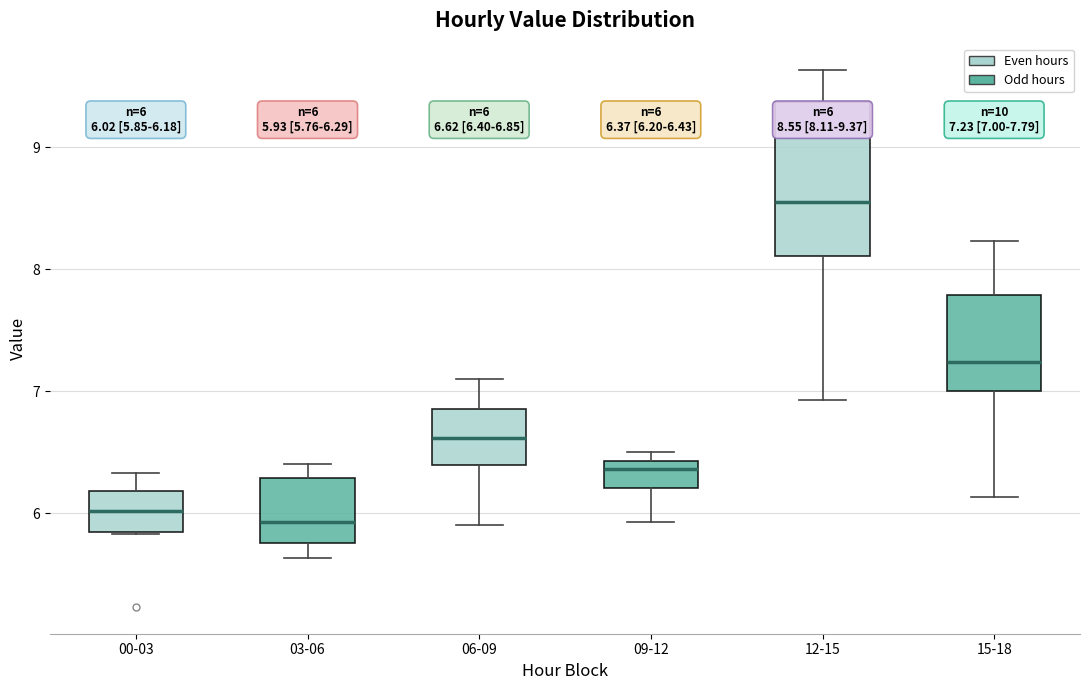

Which box is the tallest, from its lower edge to its upper edge?

12-15